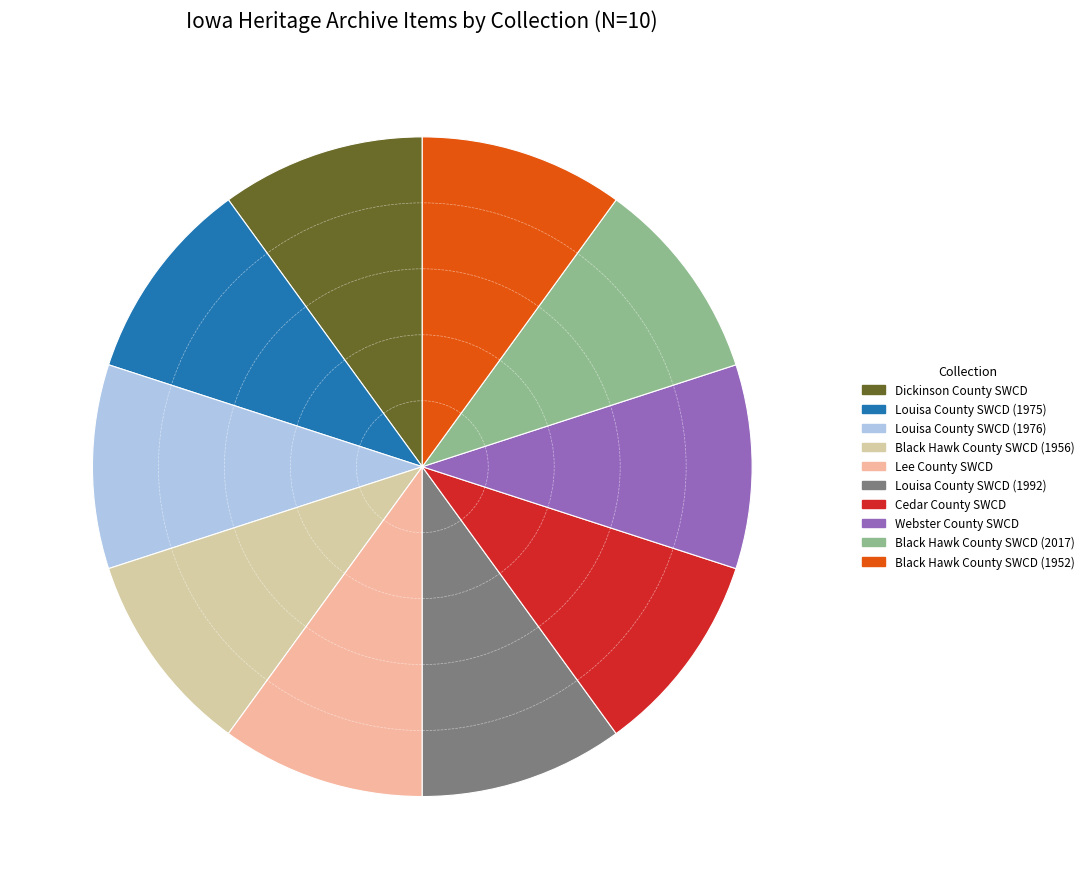

Is there a majority slice in this chart?

No